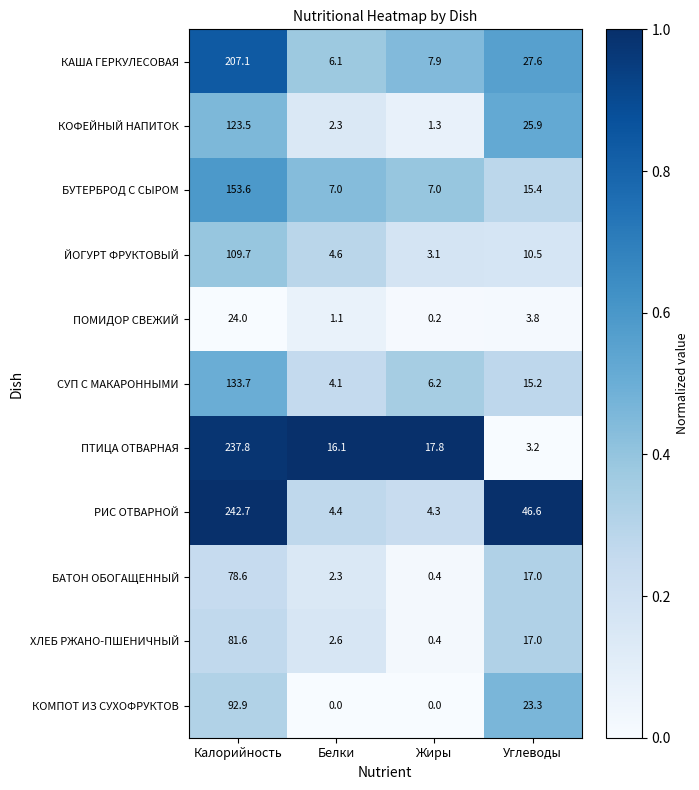

What is the sum of the РИС ОТВАРНОЙ values at Углеводы and Жиры?

50.9